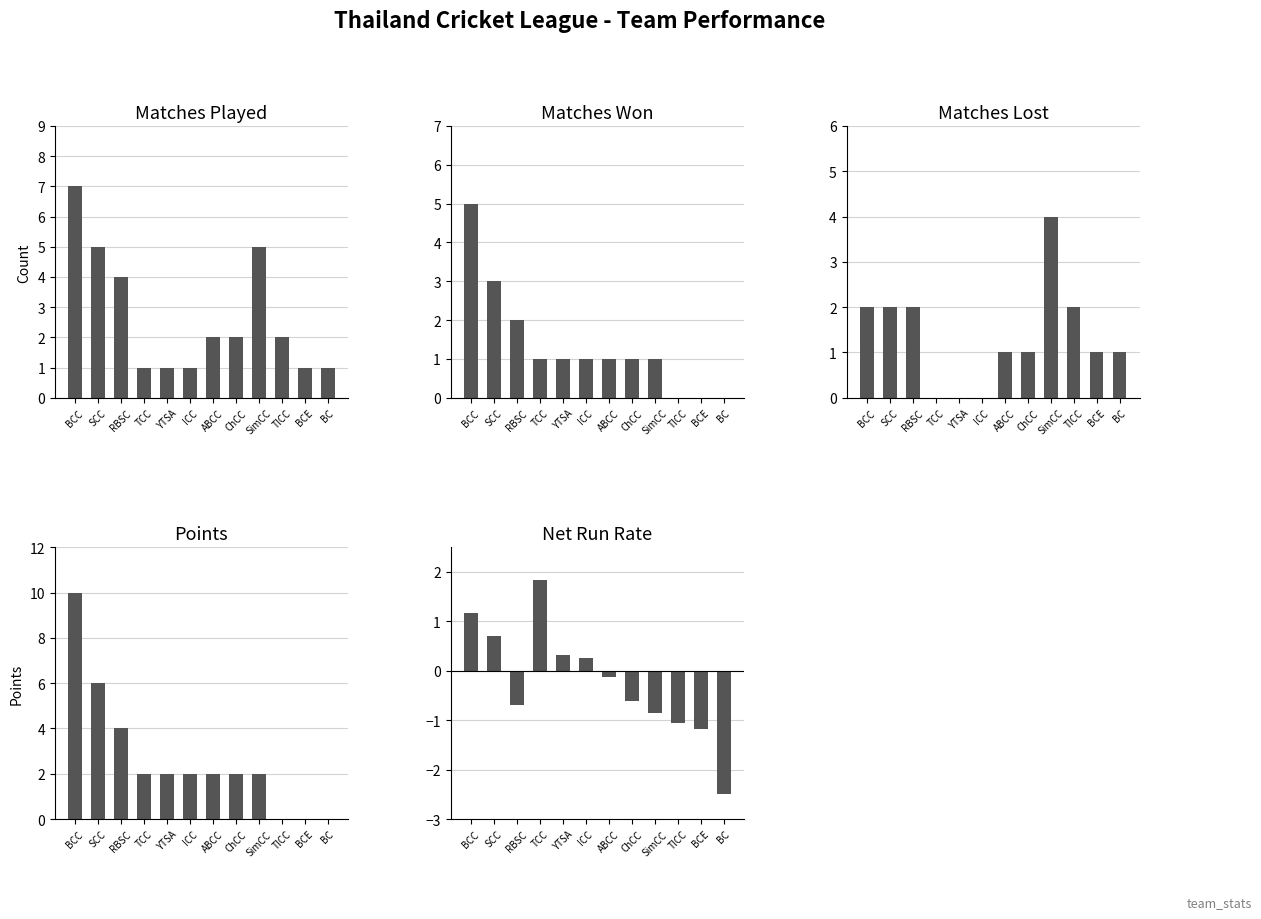

How many bars are there in total?

60